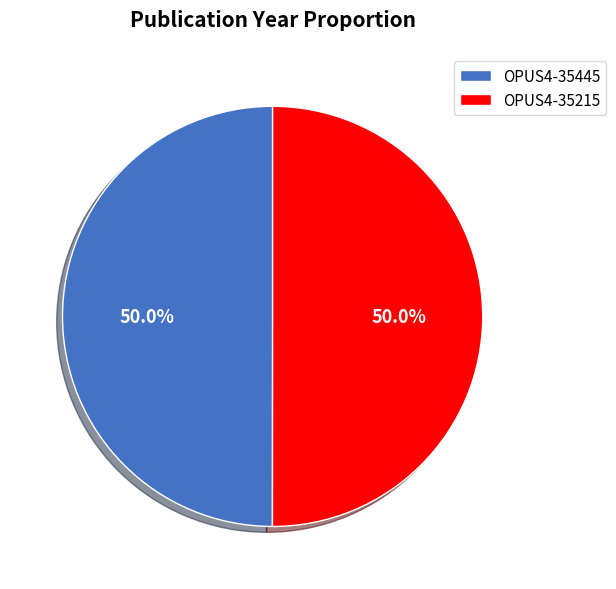

How many segments does this pie chart have?

2